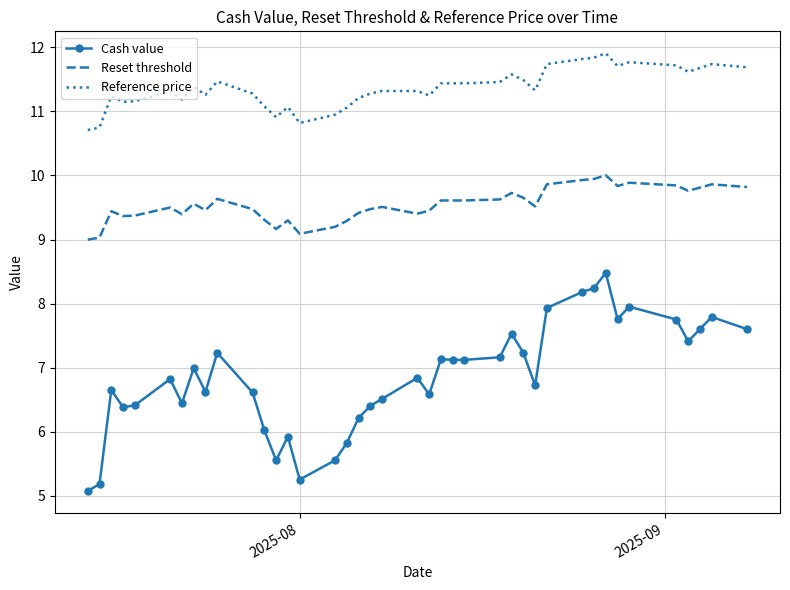

What are all the series names shown in the legend?

Cash value, Reset threshold, Reference price